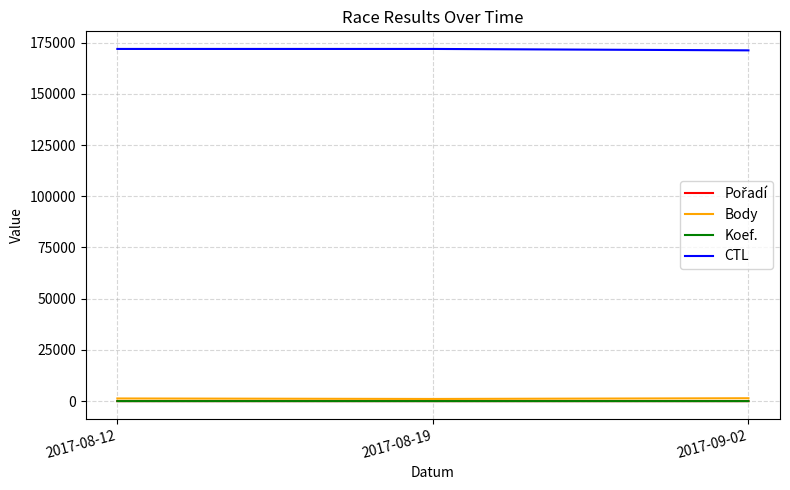

The value of CTL at 2017-09-02 is 81783. True or false?

False